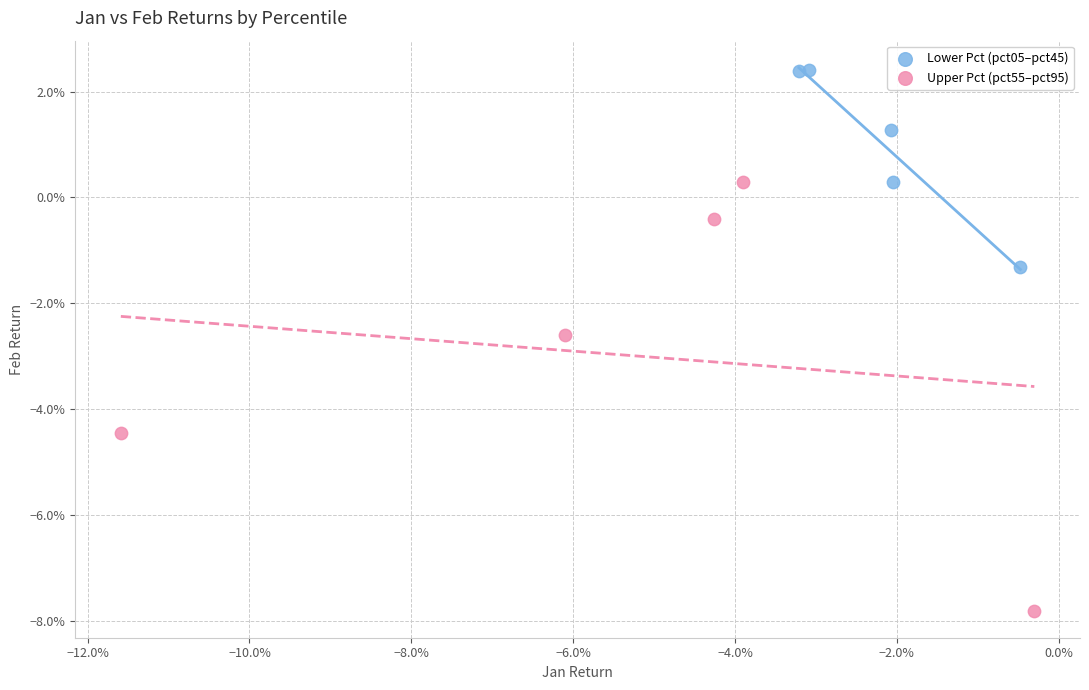

What are all the series names shown in the legend?

Lower Pct (pct05–pct45), Upper Pct (pct55–pct95)